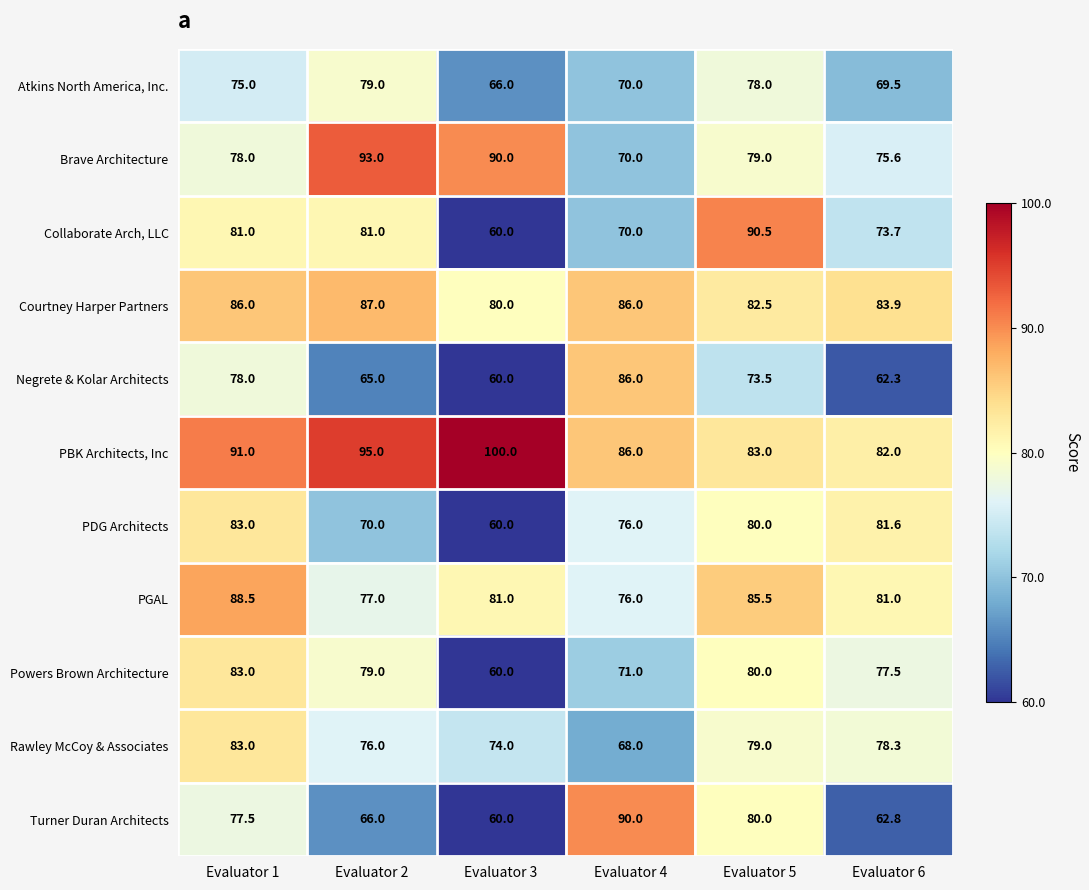

What is the difference between the maximum and second lowest values in the Negrete & Kolar Architects series?

23.7